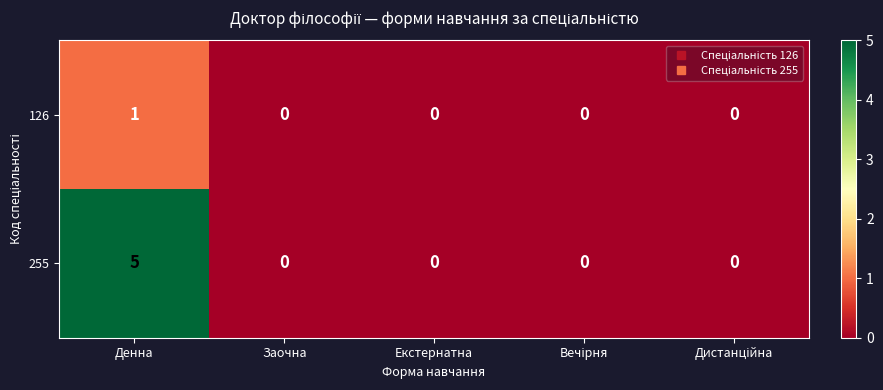

Is it true that 255 equals 0 at Екстернатна?

True